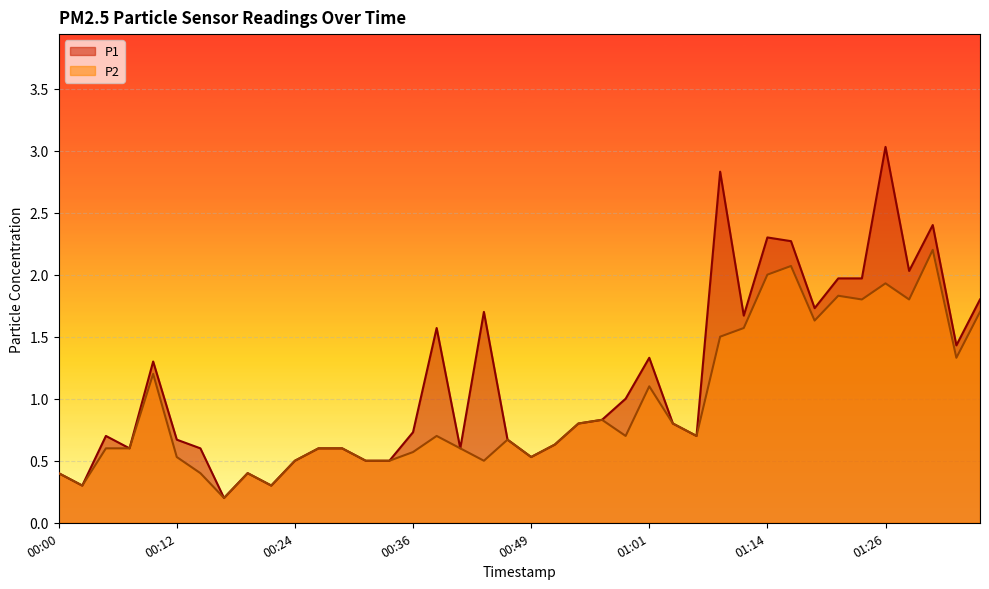

List the series in order of their overall mean, lowest first.

P2, P1